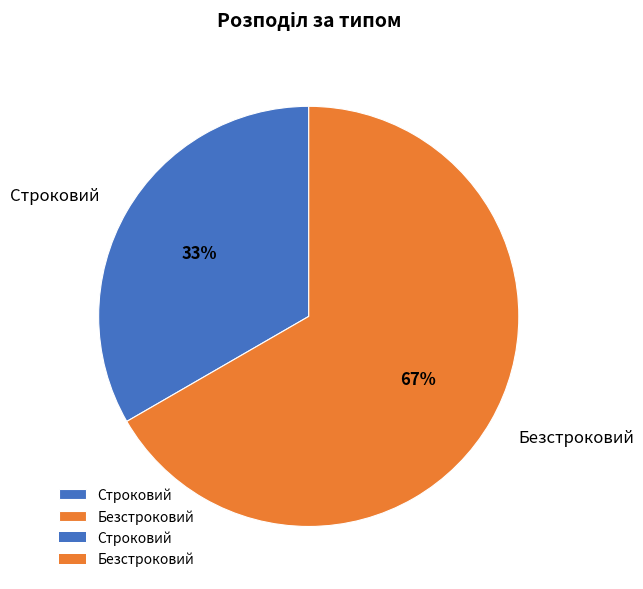

To the nearest percent, what is the average slice percentage?

50%